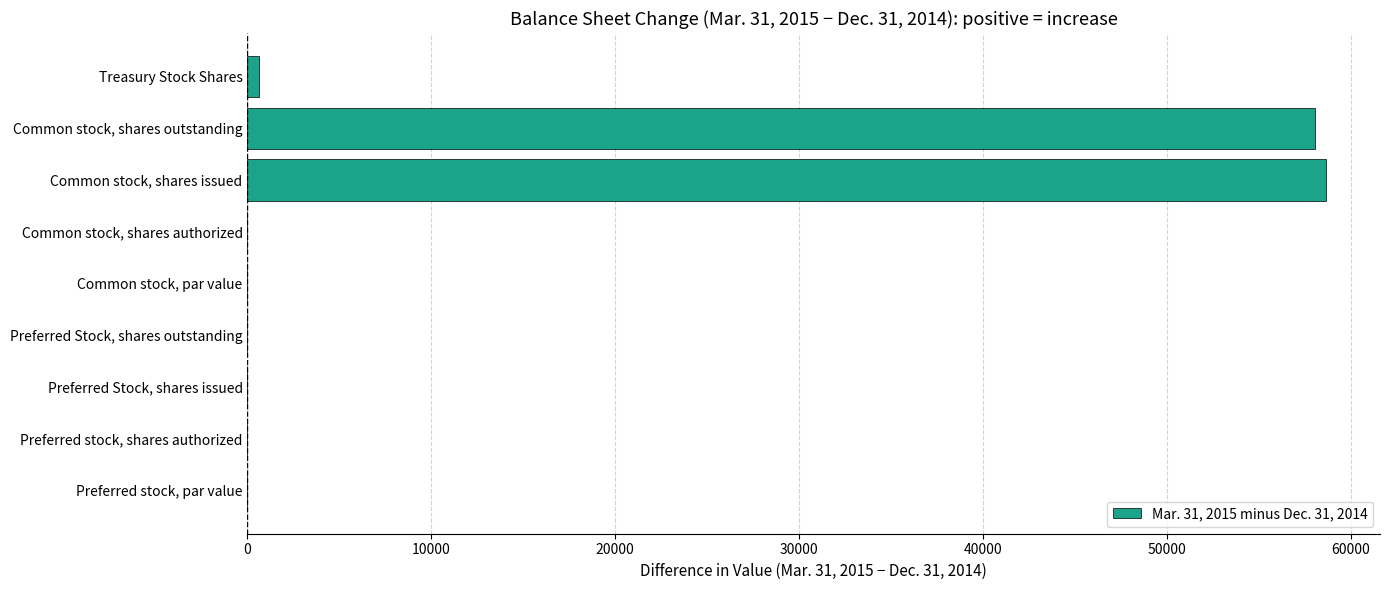

The chart shows a value of 0 at Common stock, shares authorized. True or false?

True